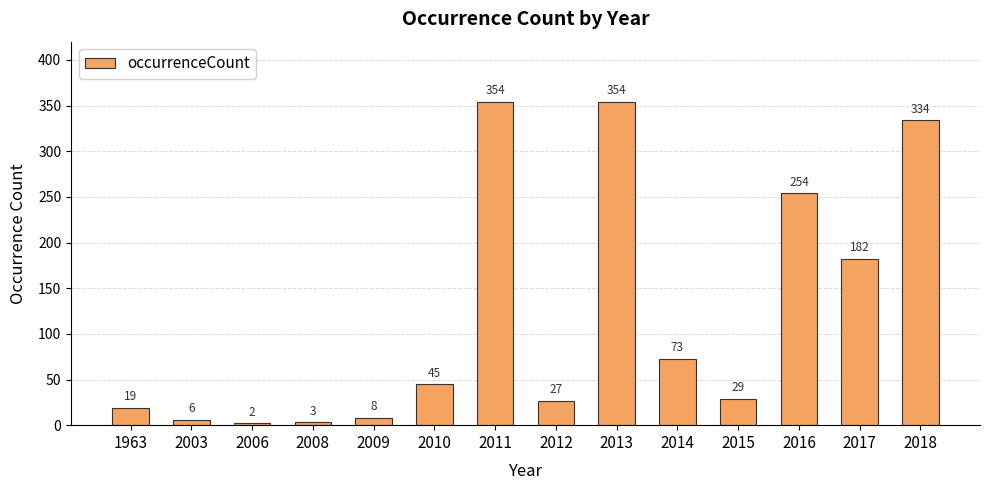

What is the value of the 8th bar from the left?

27